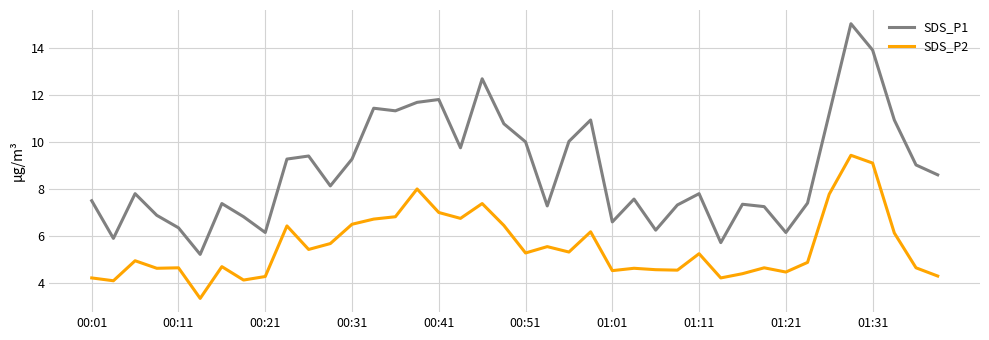

What is the sum of all SDS_P1 values?

351.8